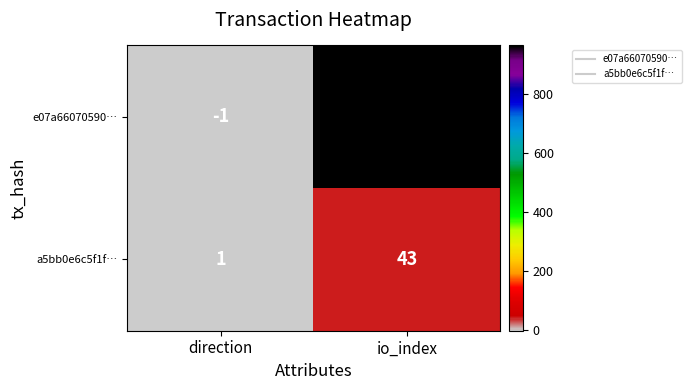

At how many categories does at least one series exceed 874?

1